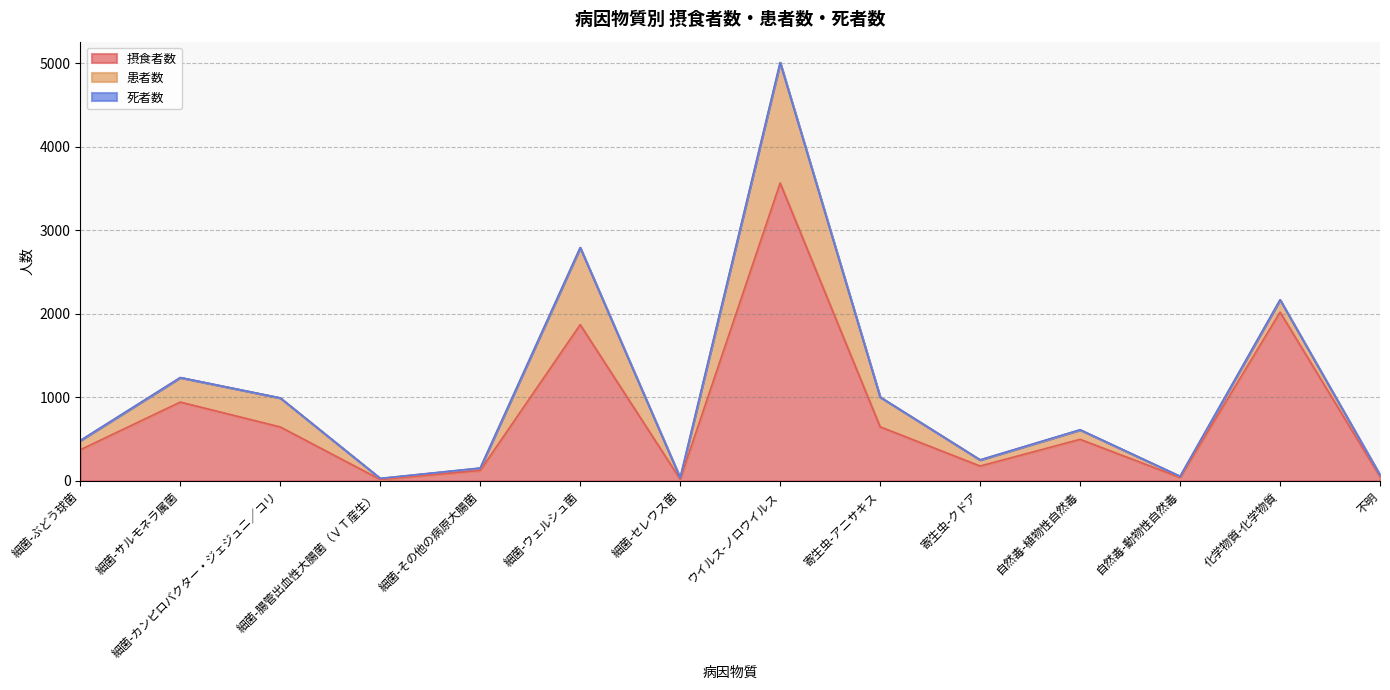

Rank the categories by 患者数 value from highest to lowest.

ウイルス-ノロウイルス, 細菌-ウェルシュ菌, 寄生虫-アニサキス, 細菌-カンピロバクター・ジェジュニ／コリ, 細菌-サルモネラ属菌, 化学物質-化学物質, 自然毒-植物性自然毒, 細菌-ぶどう球菌, 寄生虫-クドア, 細菌-その他の病原大腸菌, 不明, 細菌-セレウス菌, 自然毒-動物性自然毒, 細菌-腸管出血性大腸菌（ＶＴ産生）